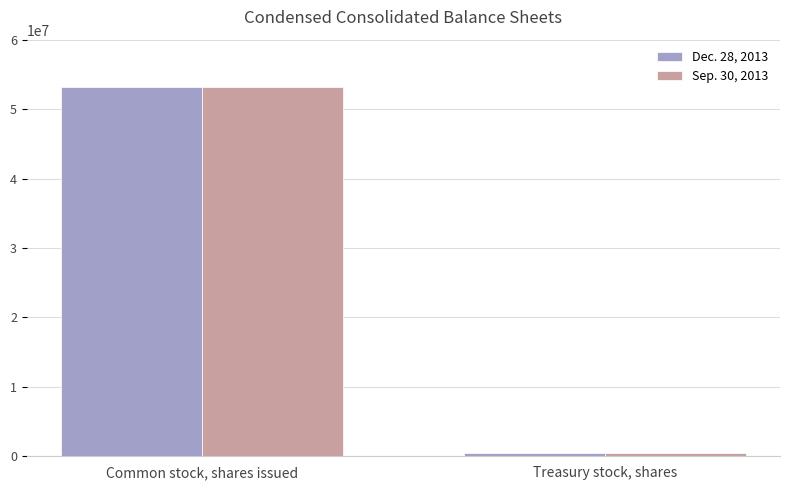

How many categories are shown in the chart?

2